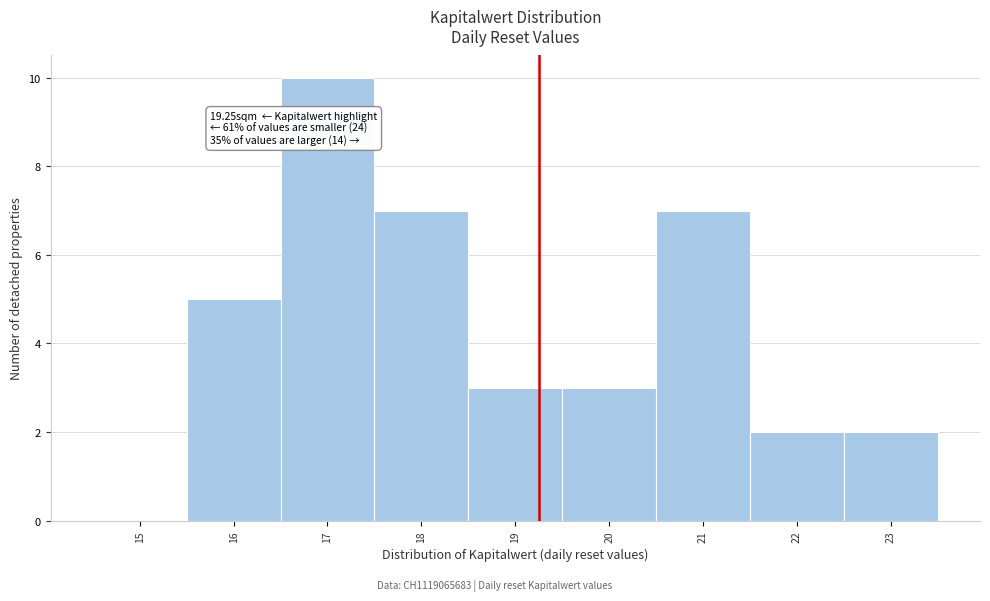

Over which range of the x-axis is the bar tallest?

16.5 to 17.5